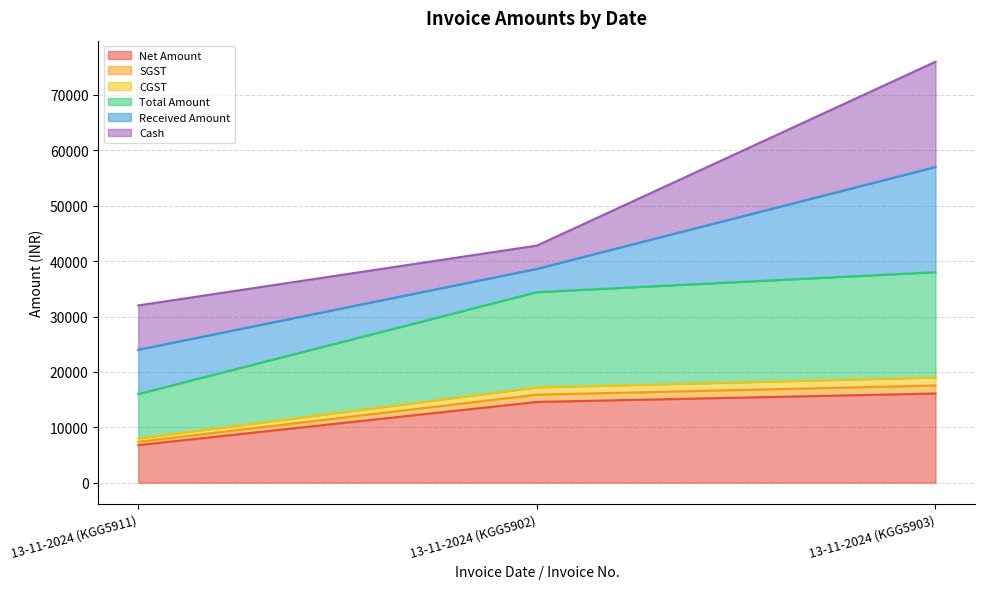

Does the chart have visible grid lines?

Yes